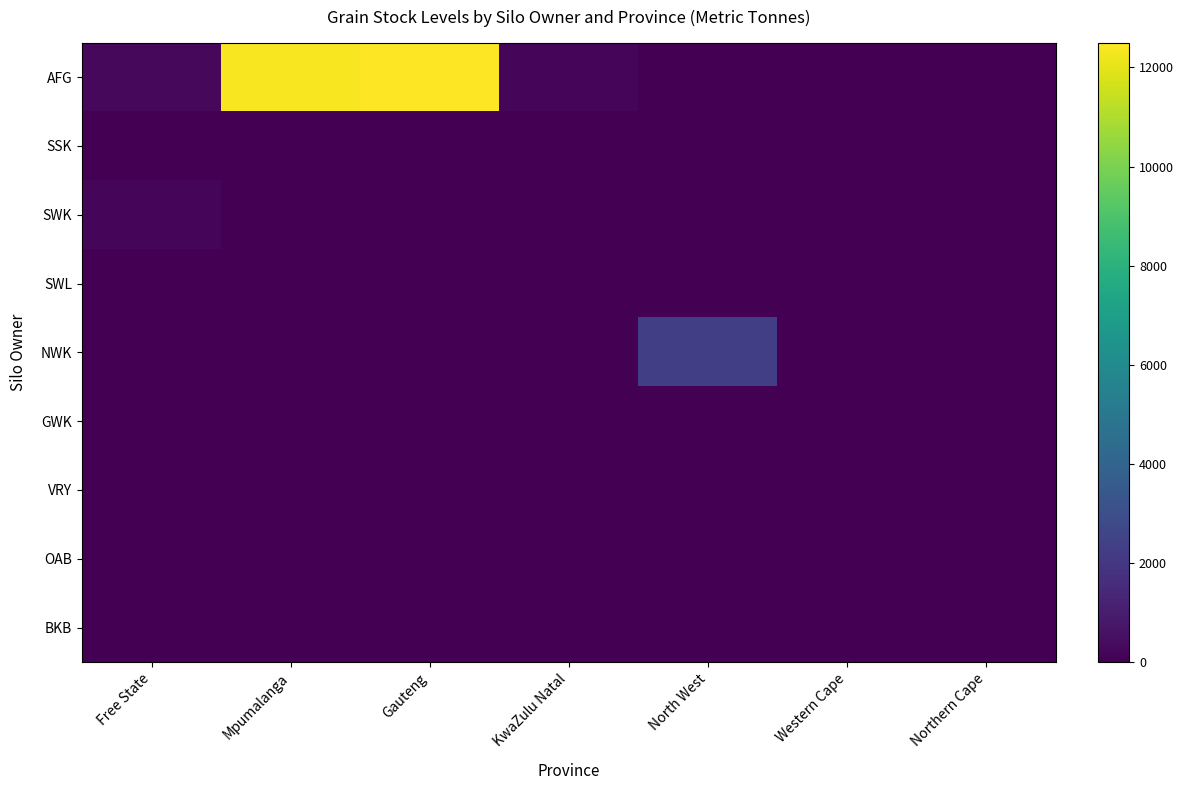

List the series in order of their peak value, lowest first.

SSK, SWL, GWK, VRY, OAB, BKB, SWK, NWK, AFG